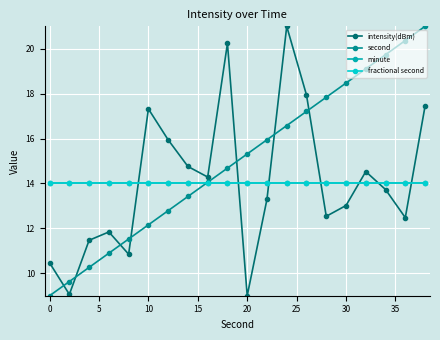

Is this an area chart (filled region under the line)?

No